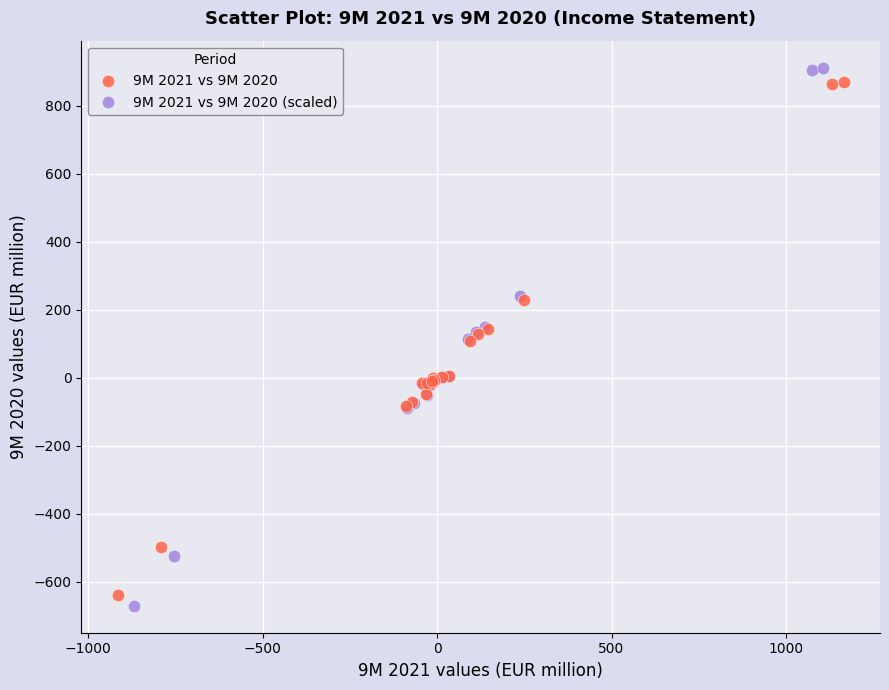

Which series has the widest spread of Y values?

9M 2021 vs 9M 2020 (scaled)